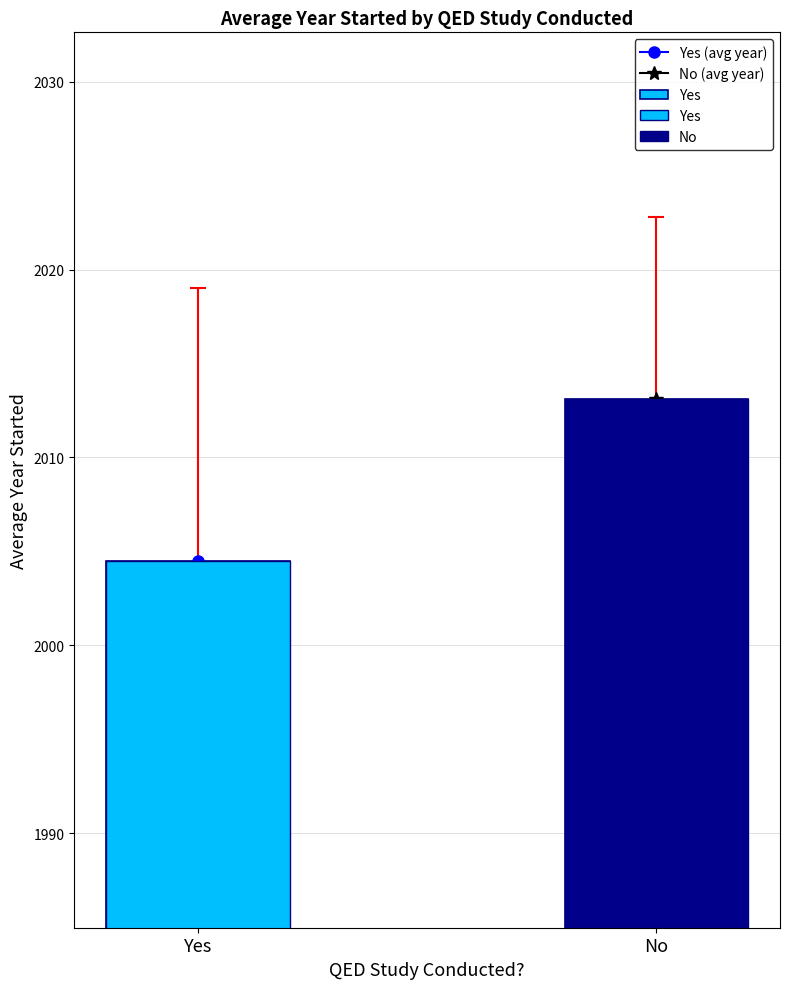

What is the greatest value displayed?

2013.1